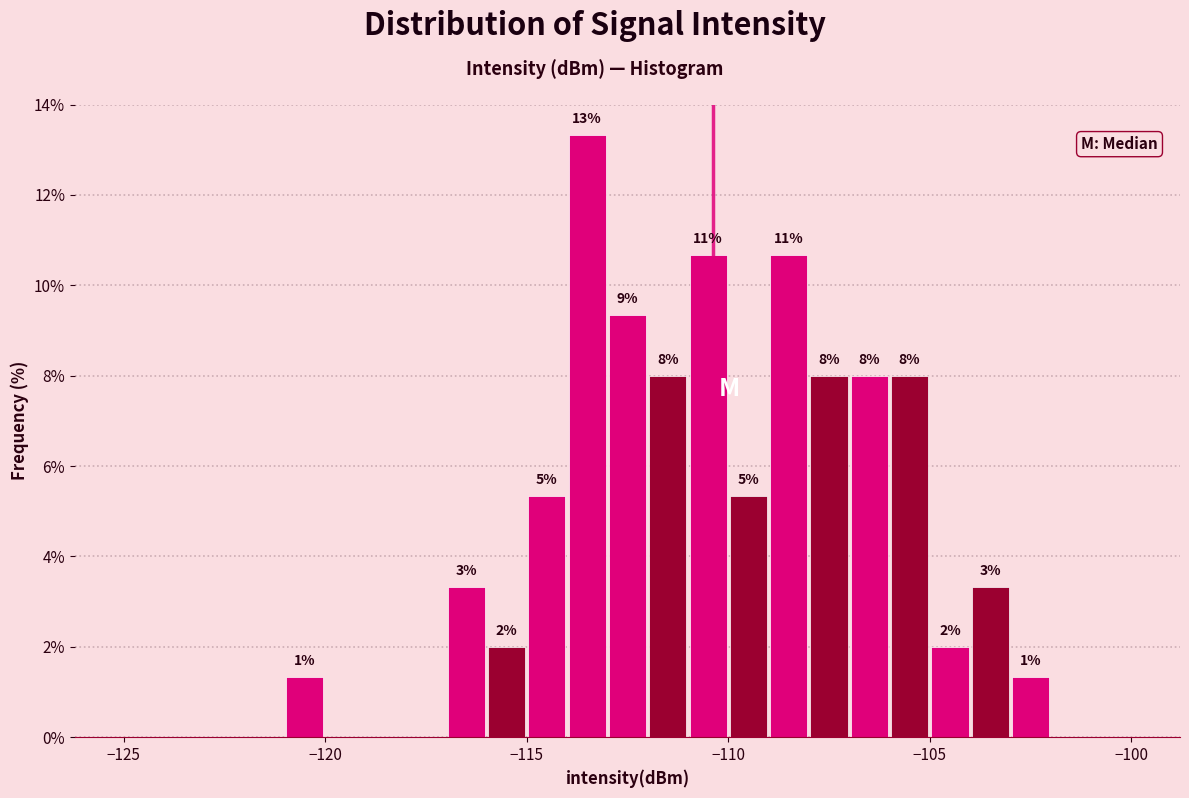

Around what value on the x-axis is the tallest bar? Give the approximate position of its centre, as read against the axis.

-113.5